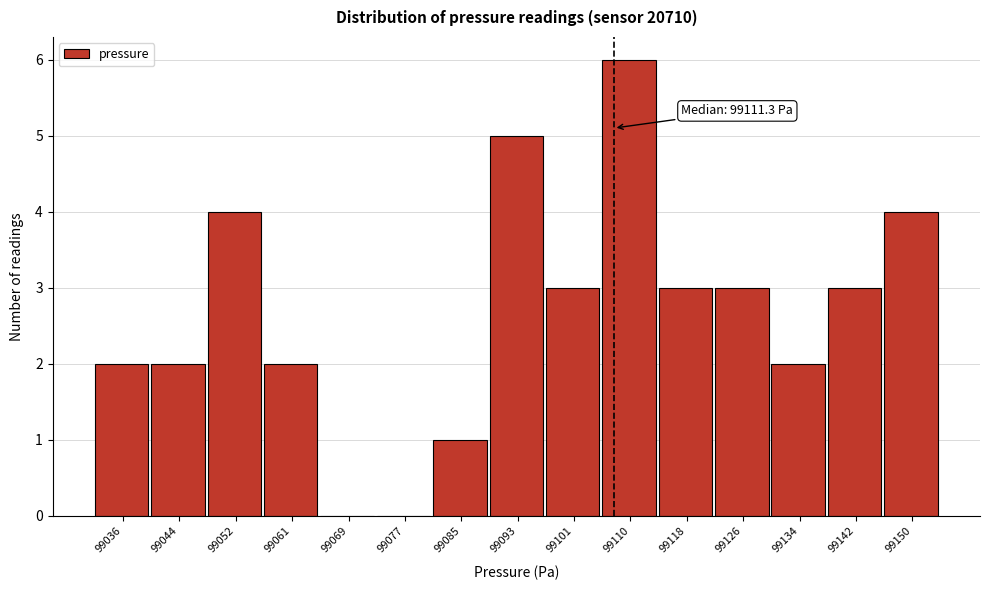

Reading right to left, extract all data points from this chart.

99150=4	99142=3	99134=2	99126=3	99118=3	99110=6	99101=3	99093=5	99085=1	99077=0	99069=0	99061=2	99052=4	99044=2	99036=2